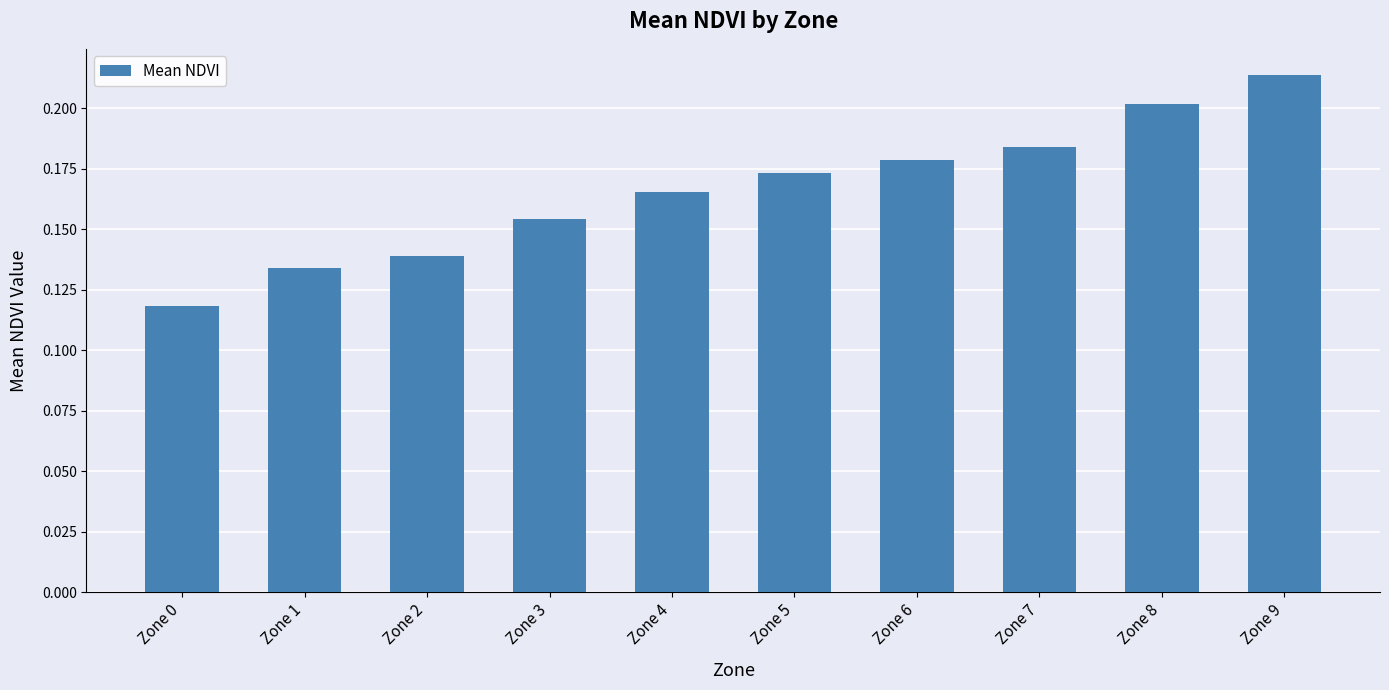

List the labels in order of value, largest first.

Zone 9, Zone 8, Zone 7, Zone 6, Zone 5, Zone 4, Zone 3, Zone 2, Zone 1, Zone 0